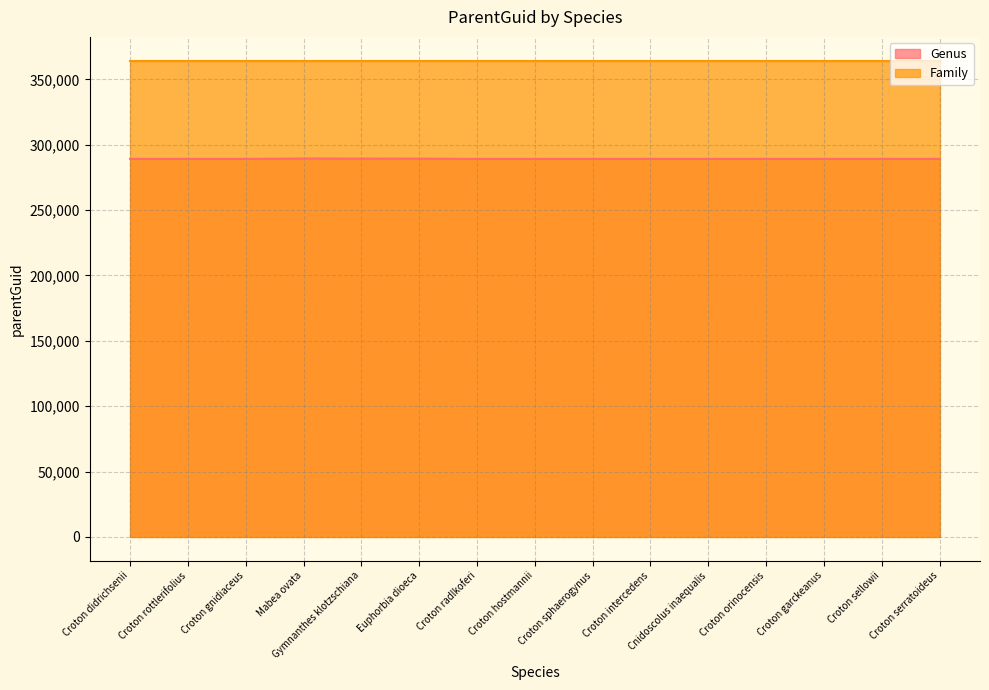

What is the spread (max minus min) of values at Mabea ovata?

74861